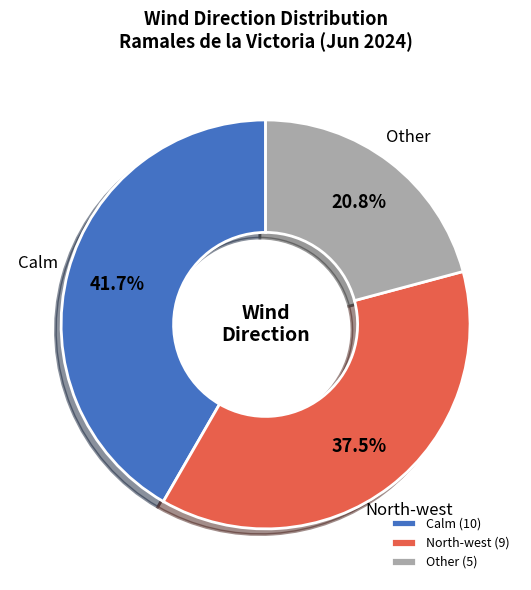

Does North-west account for over 50% of the chart?

No